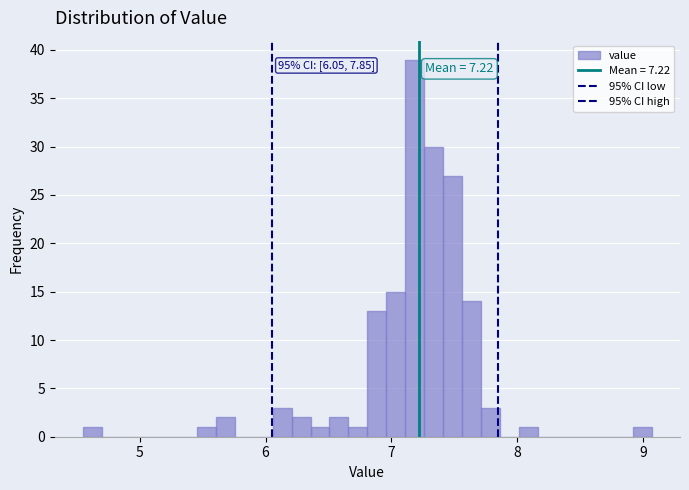

Read against the x-axis, roughly where is the centre of the tallest bar?

7.2